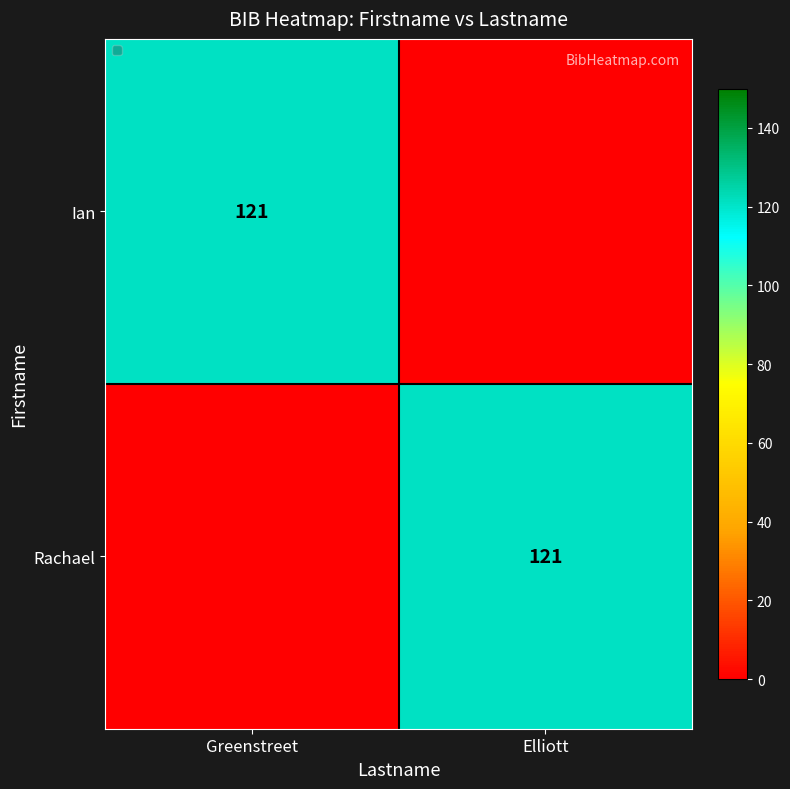

The Ian series shows 121 at Greenstreet. True or false?

True